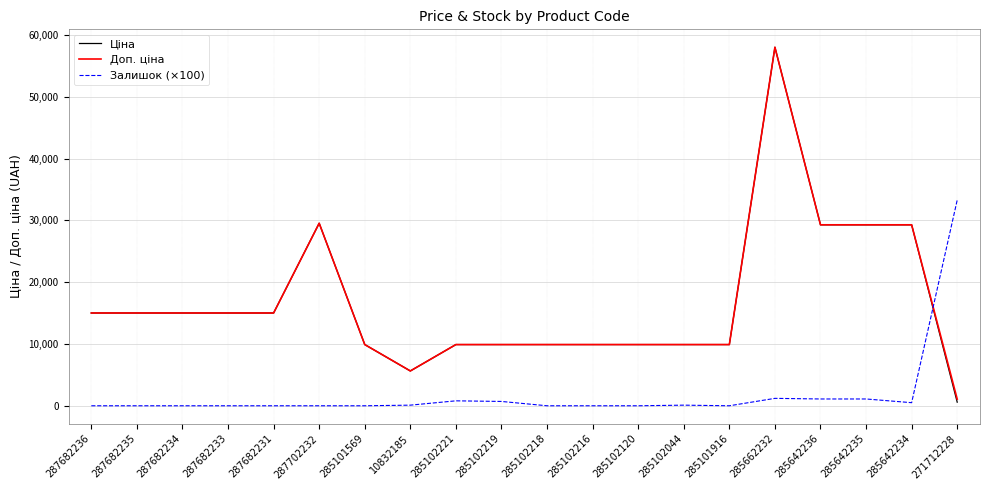

At how many categories does at least one series exceed 42000?

1